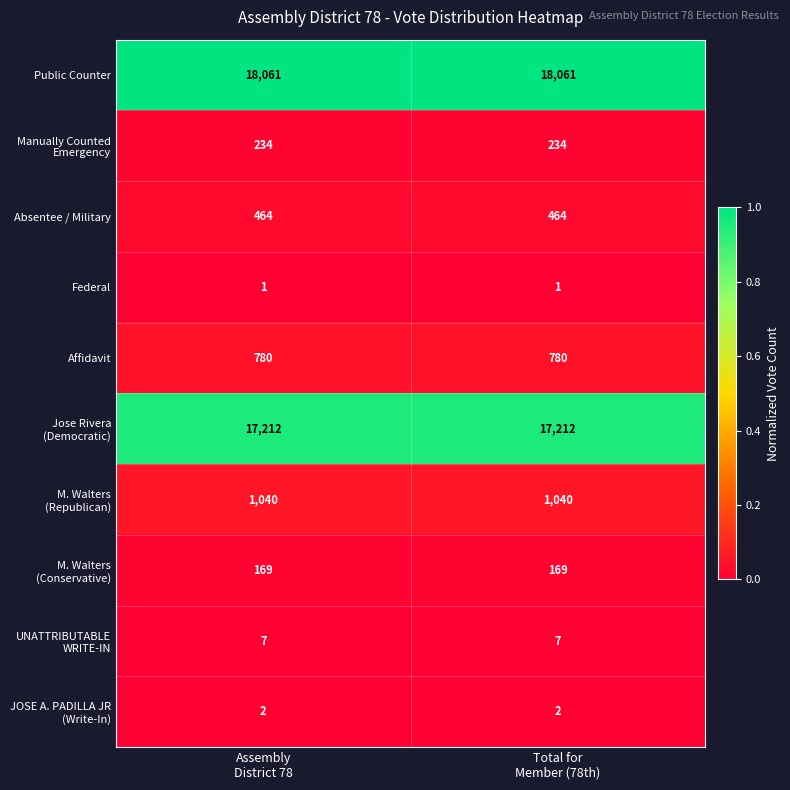

Which series has the largest total across all categories?

Public Counter